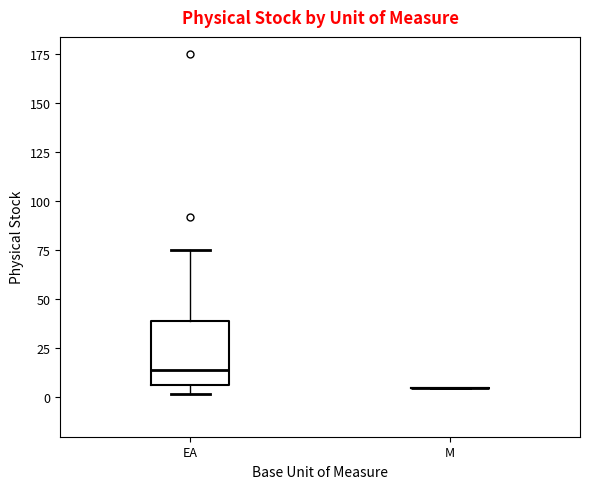

Reading left to right, transcribe this box plot: for each box, give where its median line is, the range the box spans, and where its two whiskers end, as read against the y-axis. The values are not printed on the chart, so give them approximately, as read against the axis.

EA: median 15, box 5 to 40, whiskers 0 to 75
M: box collapsed to a line at 5, whiskers 5 to 5